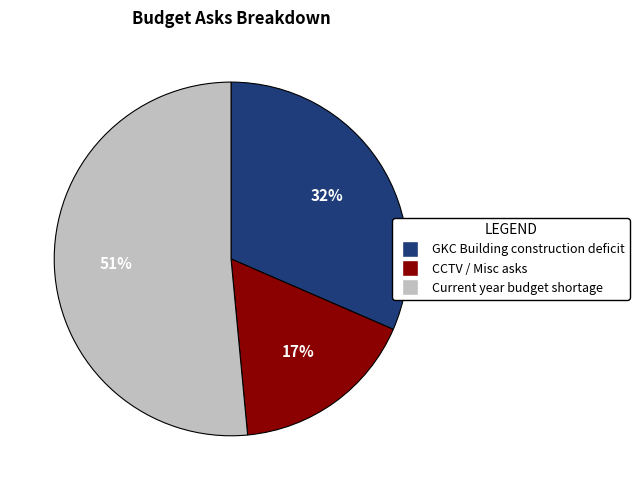

To the nearest percent, what is the combined percentage of Current year budget shortage and GKC Building construction deficit?

83%